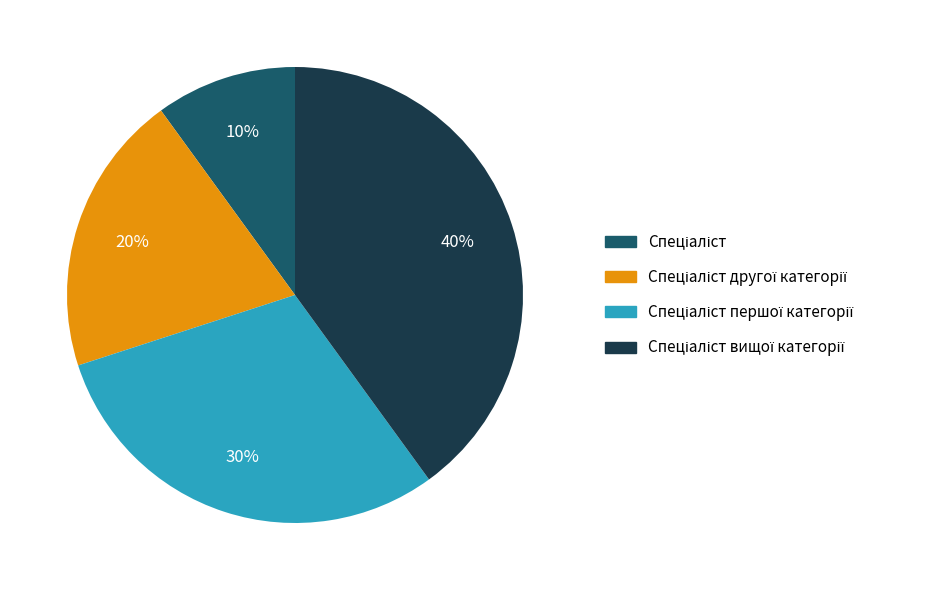

Is there a majority slice in this chart?

No